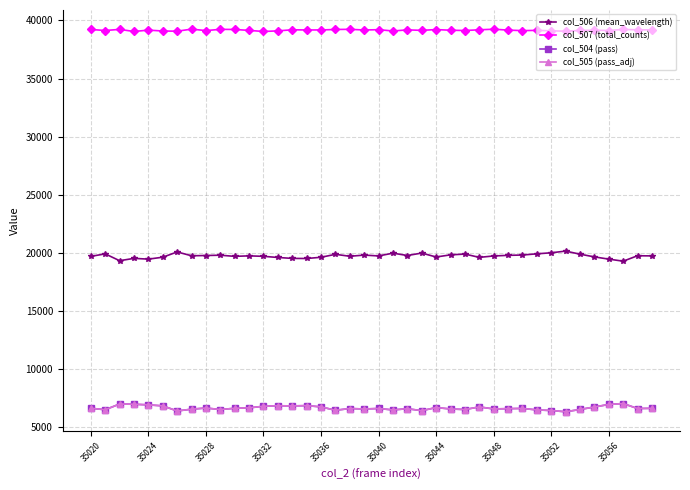

How many data points does each series have?

40